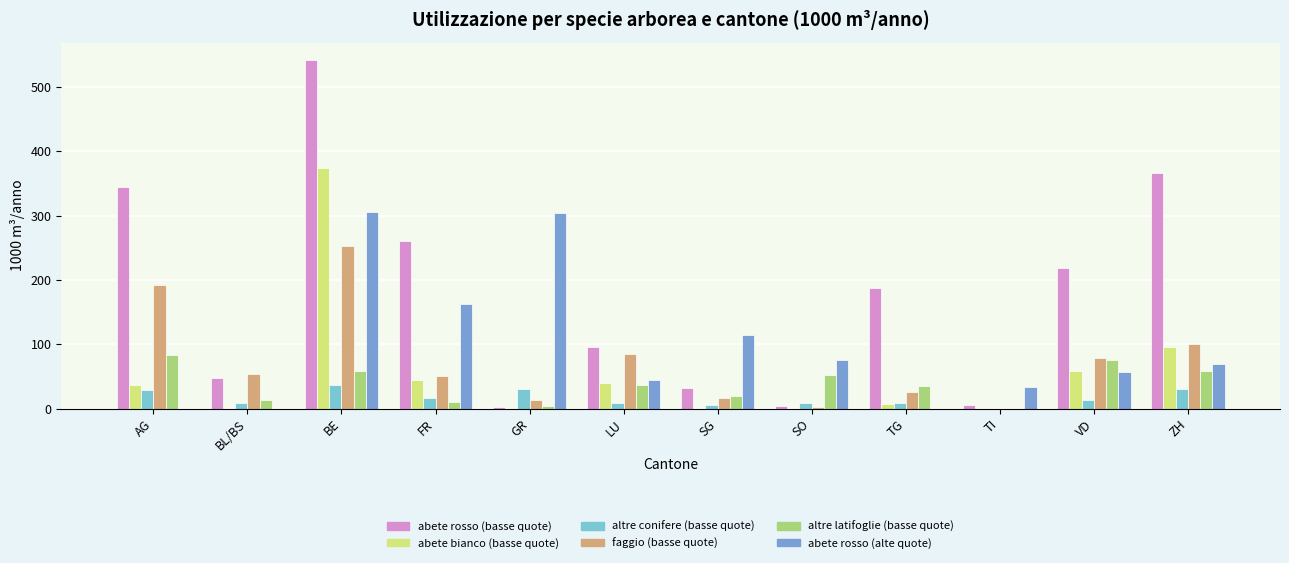

What is the sum of all abete rosso (basse quote) values?

2106